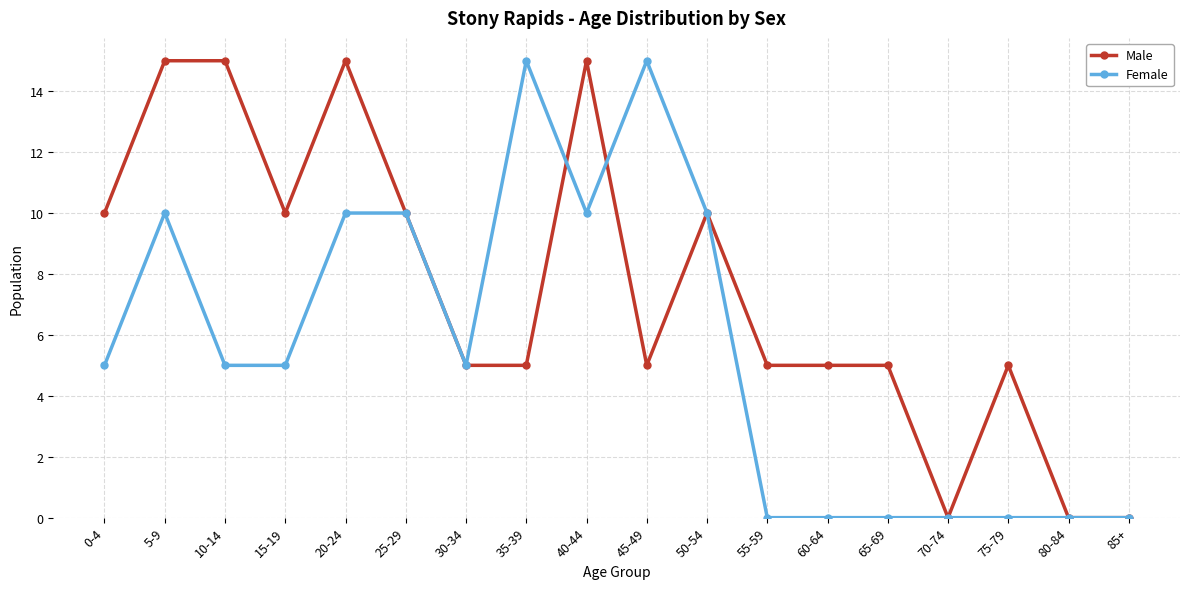

What is the label of the 7th point from the right?

55-59